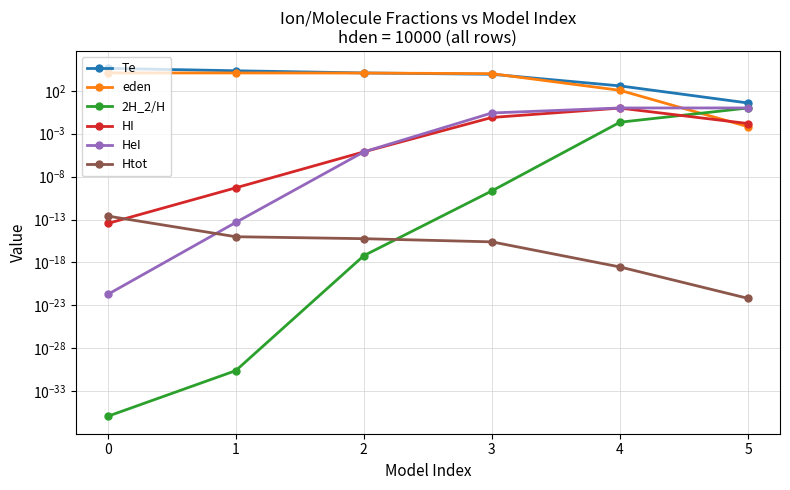

At 3, list the series in order from smallest to largest.

Htot, 2H_2/H, HI, HeI, Te, eden